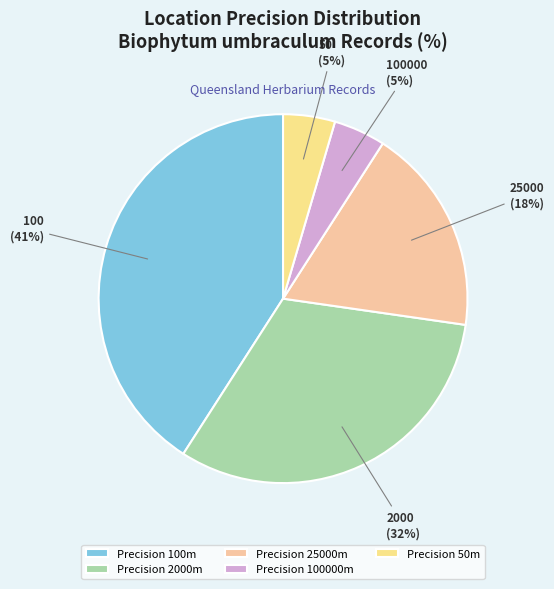

What is the ratio of the value at 50 to the value at 100000?

1.0